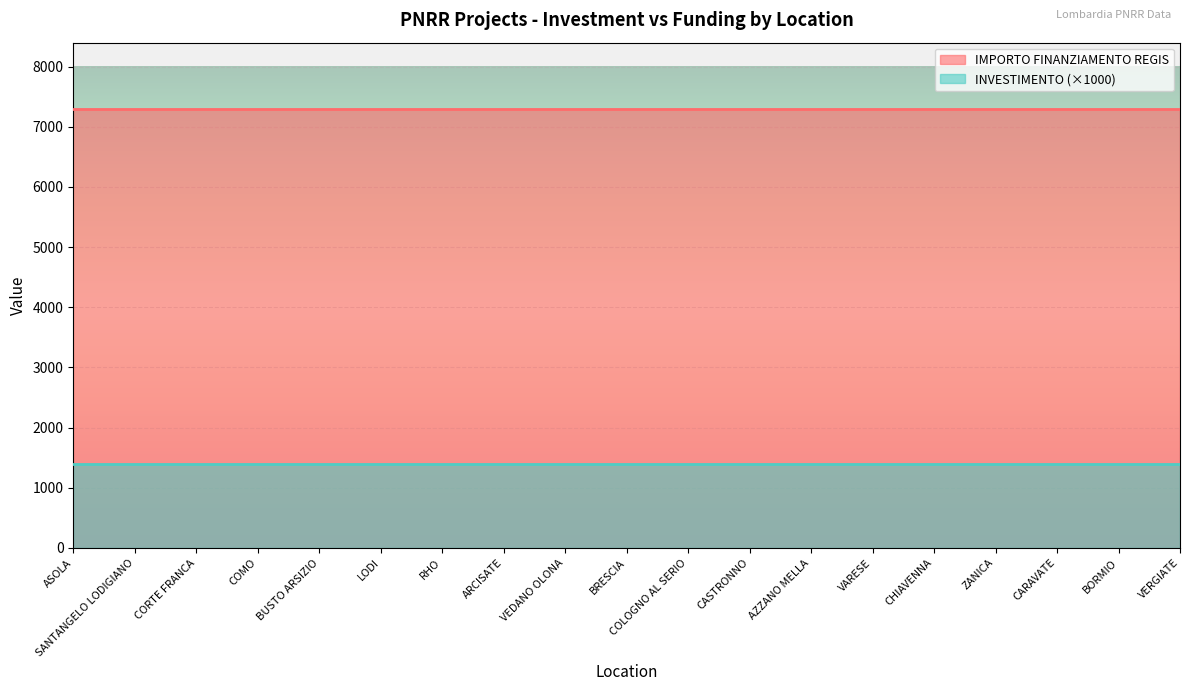

Which has a higher value, COLOGNO AL SERIO or SANTANGELO LODIGIANO?

COLOGNO AL SERIO